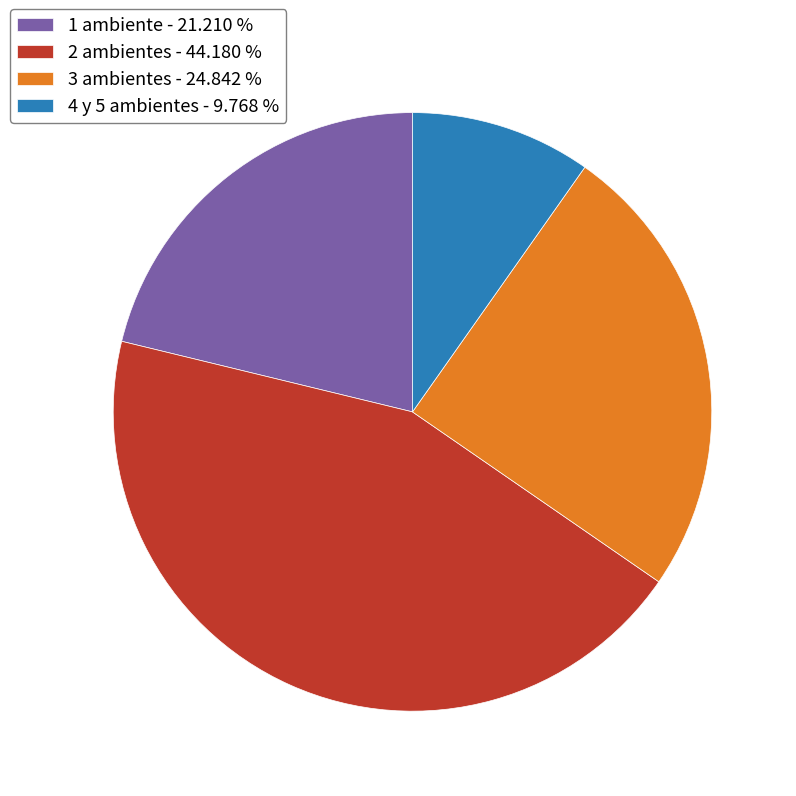

How many slices are in this pie chart?

4